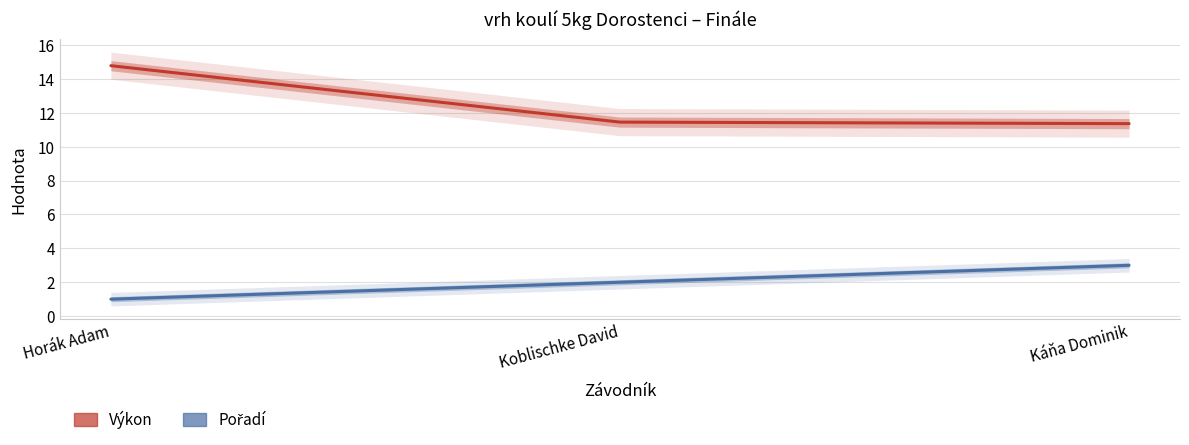

What position from the right is Káňa Dominik?

1